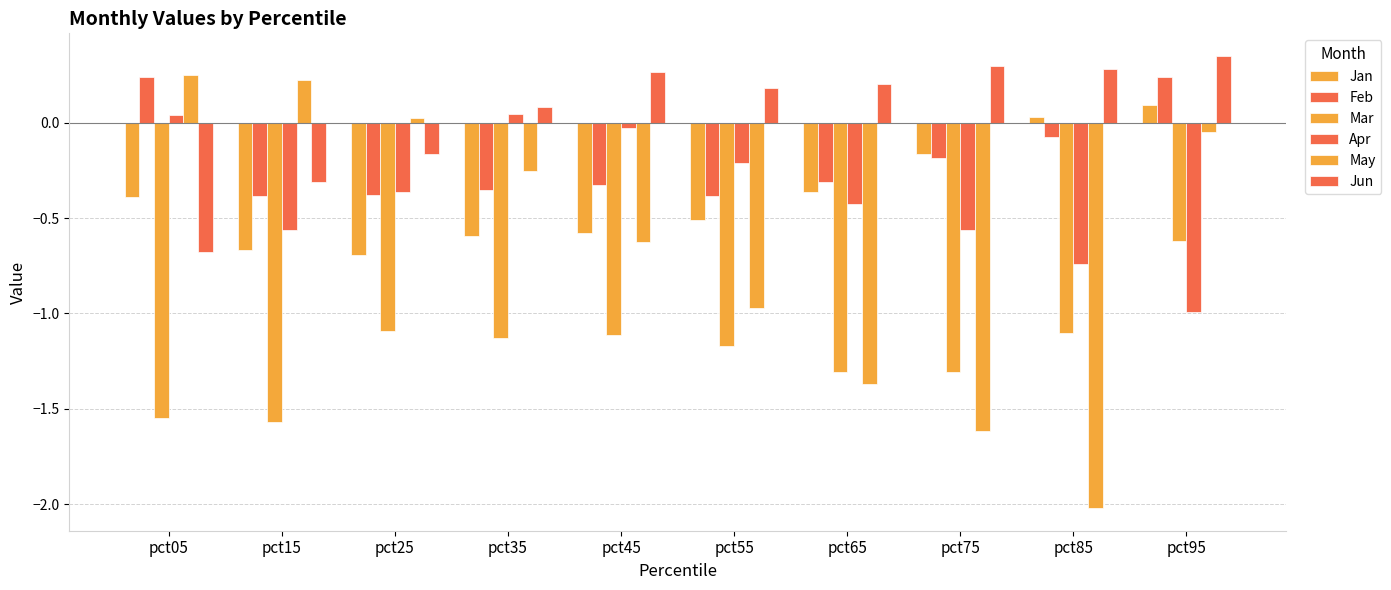

How many values in the Apr series exceed 0?

2